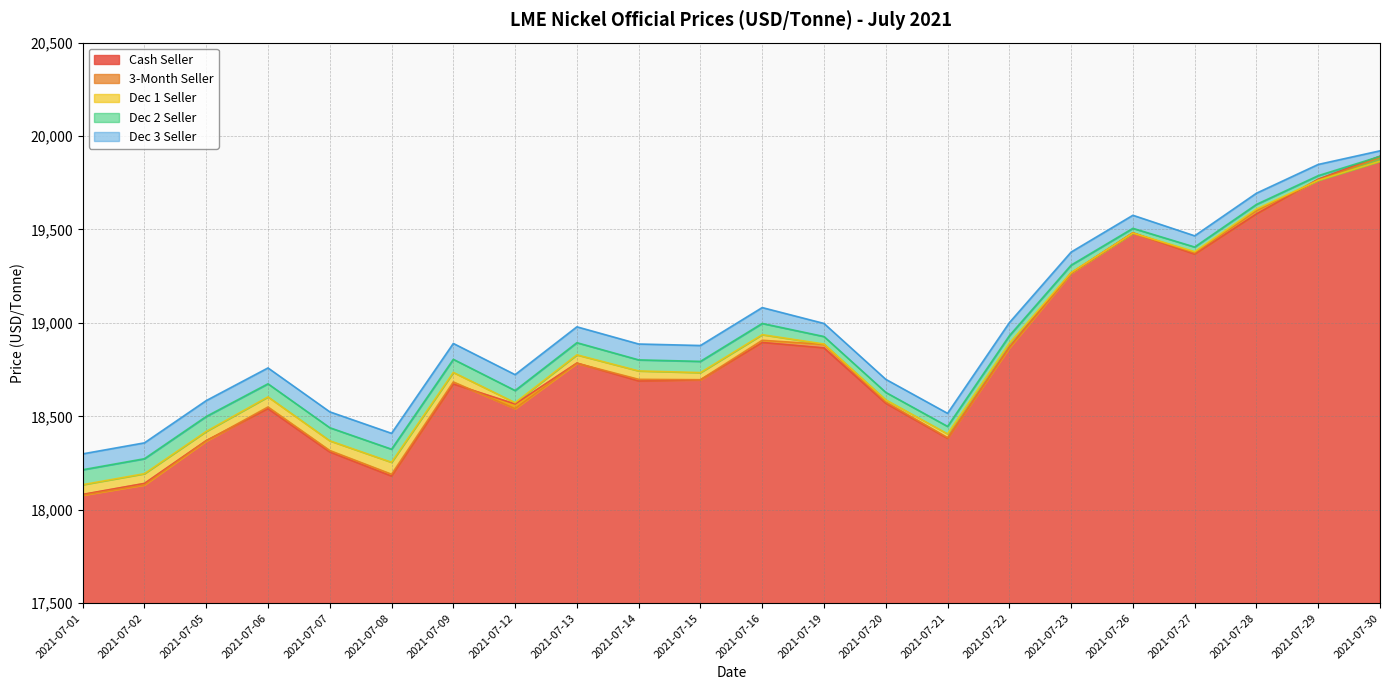

The value of Dec 3 Seller at 2021-07-23 is 19379. True or false?

True